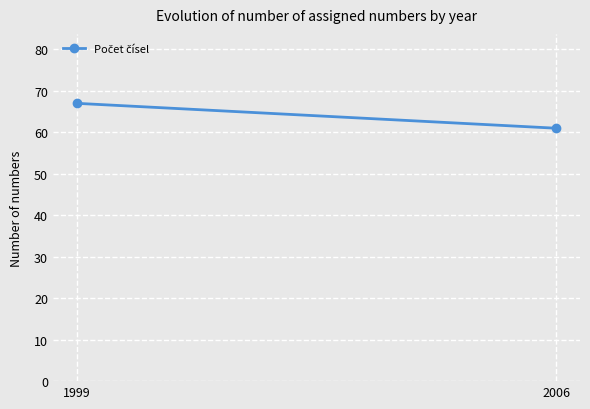

Rank the categories by value from lowest to highest.

2006, 1999